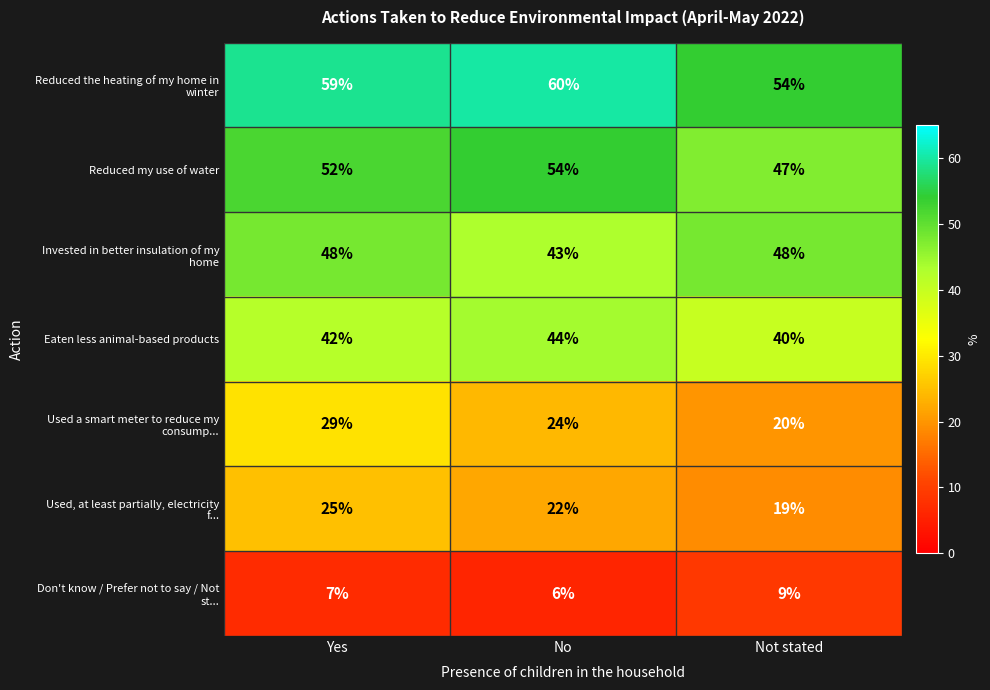

What is the spread (max minus min) of values at No?

54